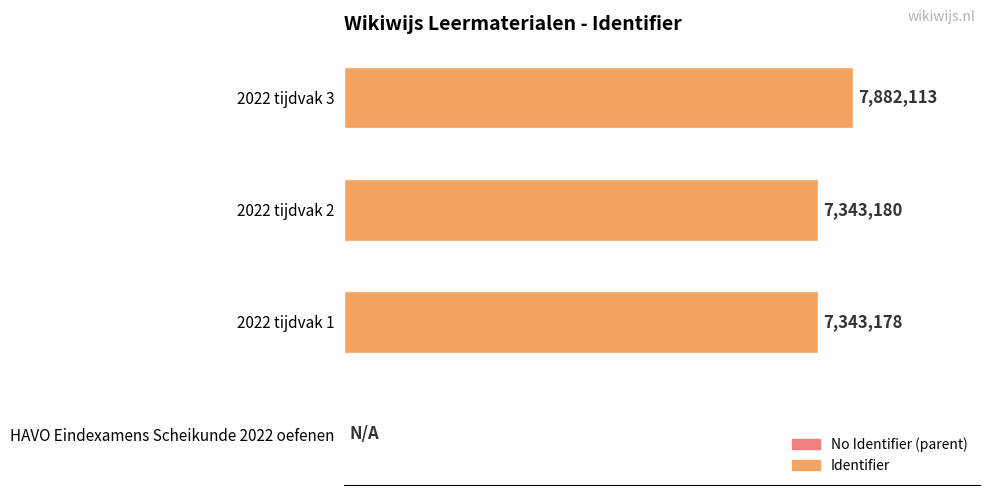

Are the bars horizontal?

Yes